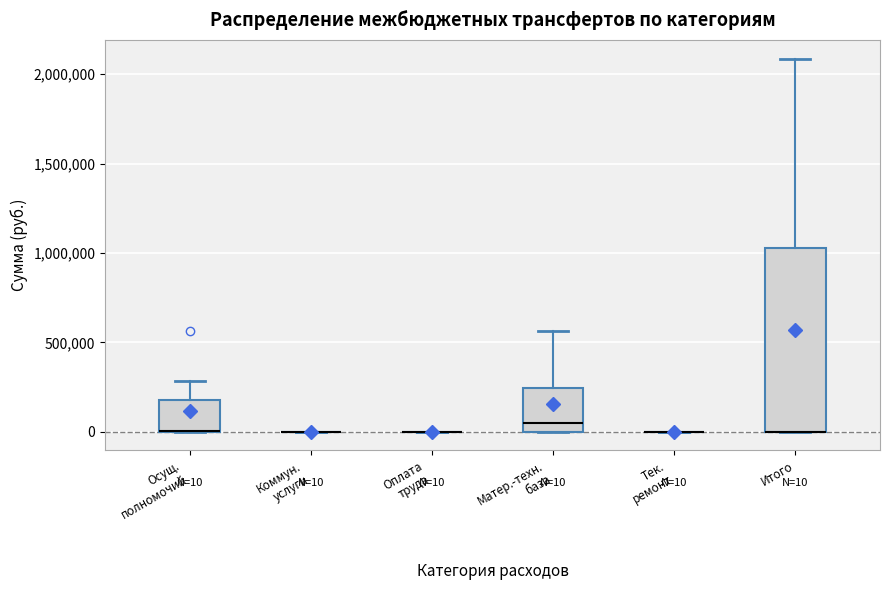

Comparing the boxes themselves (not the whiskers), which one is the tallest?

Итого